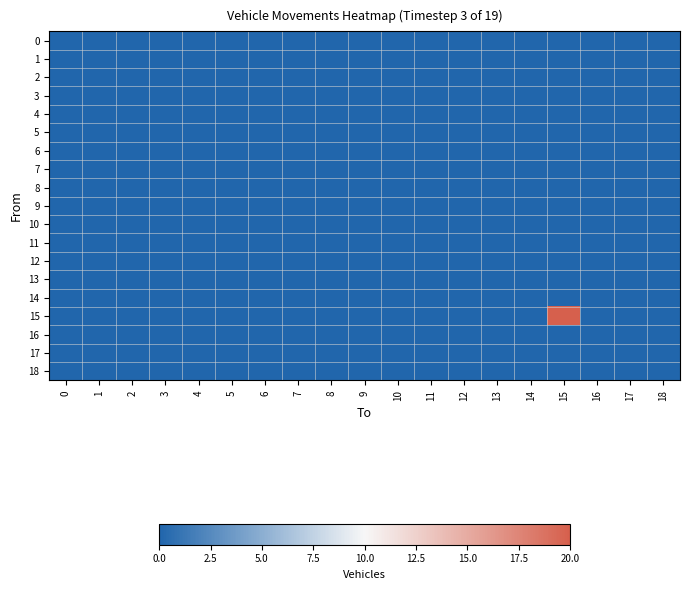

Reading right to left, extract all data points from this chart.

0: 18=0	17=0	16=0	15=0	14=0	13=0	12=0	11=0	10=0	9=0	8=0	7=0	6=0	5=0	4=0	3=0	2=0	1=0	0=0
1: 18=0	17=0	16=0	15=0	14=0	13=0	12=0	11=0	10=0	9=0	8=0	7=0	6=0	5=0	4=0	3=0	2=0	1=0	0=0
2: 18=0	17=0	16=0	15=0	14=0	13=0	12=0	11=0	10=0	9=0	8=0	7=0	6=0	5=0	4=0	3=0	2=0	1=0	0=0
3: 18=0	17=0	16=0	15=0	14=0	13=0	12=0	11=0	10=0	9=0	8=0	7=0	6=0	5=0	4=0	3=0	2=0	1=0	0=0
4: 18=0	17=0	16=0	15=0	14=0	13=0	12=0	11=0	10=0	9=0	8=0	7=0	6=0	5=0	4=0	3=0	2=0	1=0	0=0
5: 18=0	17=0	16=0	15=0	14=0	13=0	12=0	11=0	10=0	9=0	8=0	7=0	6=0	5=0	4=0	3=0	2=0	1=0	0=0
6: 18=0	17=0	16=0	15=0	14=0	13=0	12=0	11=0	10=0	9=0	8=0	7=0	6=0	5=0	4=0	3=0	2=0	1=0	0=0
7: 18=0	17=0	16=0	15=0	14=0	13=0	12=0	11=0	10=0	9=0	8=0	7=0	6=0	5=0	4=0	3=0	2=0	1=0	0=0
8: 18=0	17=0	16=0	15=0	14=0	13=0	12=0	11=0	10=0	9=0	8=0	7=0	6=0	5=0	4=0	3=0	2=0	1=0	0=0
9: 18=0	17=0	16=0	15=0	14=0	13=0	12=0	11=0	10=0	9=0	8=0	7=0	6=0	5=0	4=0	3=0	2=0	1=0	0=0
10: 18=0	17=0	16=0	15=0	14=0	13=0	12=0	11=0	10=0	9=0	8=0	7=0	6=0	5=0	4=0	3=0	2=0	1=0	0=0
11: 18=0	17=0	16=0	15=0	14=0	13=0	12=0	11=0	10=0	9=0	8=0	7=0	6=0	5=0	4=0	3=0	2=0	1=0	0=0
12: 18=0	17=0	16=0	15=0	14=0	13=0	12=0	11=0	10=0	9=0	8=0	7=0	6=0	5=0	4=0	3=0	2=0	1=0	0=0
13: 18=0	17=0	16=0	15=0	14=0	13=0	12=0	11=0	10=0	9=0	8=0	7=0	6=0	5=0	4=0	3=0	2=0	1=0	0=0
14: 18=0	17=0	16=0	15=0	14=0	13=0	12=0	11=0	10=0	9=0	8=0	7=0	6=0	5=0	4=0	3=0	2=0	1=0	0=0
15: 18=0	17=0	16=0	15=20	14=0	13=0	12=0	11=0	10=0	9=0	8=0	7=0	6=0	5=0	4=0	3=0	2=0	1=0	0=0
16: 18=0	17=0	16=0	15=0	14=0	13=0	12=0	11=0	10=0	9=0	8=0	7=0	6=0	5=0	4=0	3=0	2=0	1=0	0=0
17: 18=0	17=0	16=0	15=0	14=0	13=0	12=0	11=0	10=0	9=0	8=0	7=0	6=0	5=0	4=0	3=0	2=0	1=0	0=0
18: 18=0	17=0	16=0	15=0	14=0	13=0	12=0	11=0	10=0	9=0	8=0	7=0	6=0	5=0	4=0	3=0	2=0	1=0	0=0